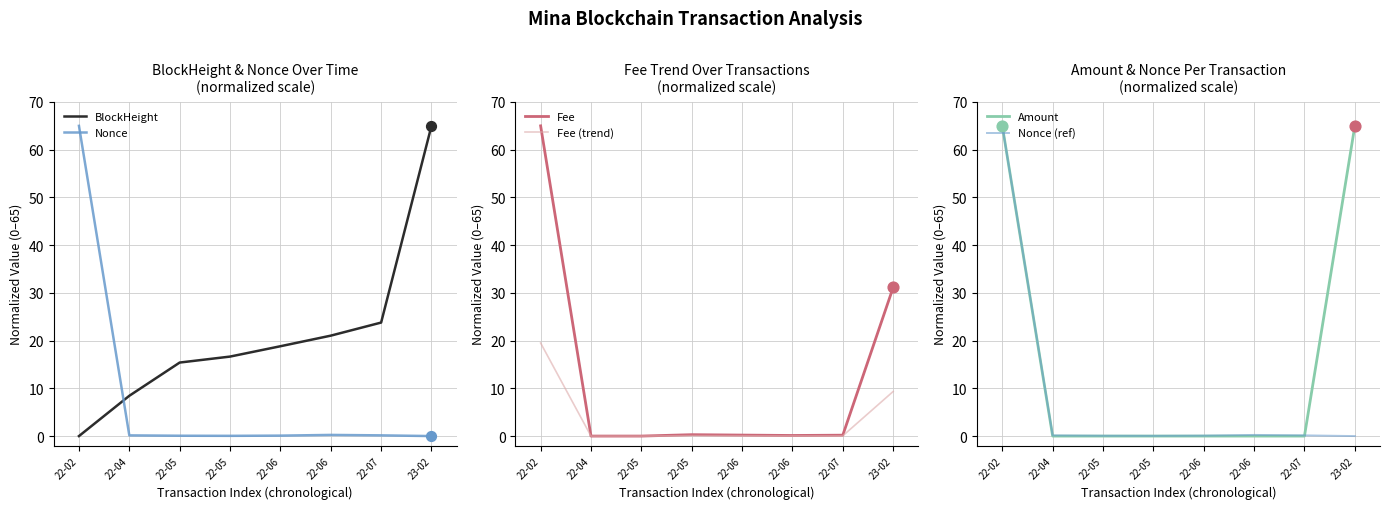

Which series has the widest spread of Y values?

BlockHeight